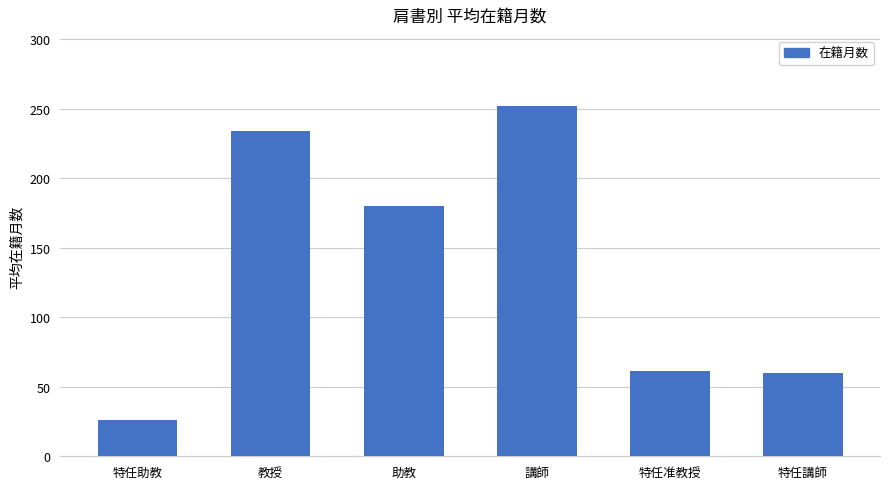

How many distinct data groups are displayed?

1